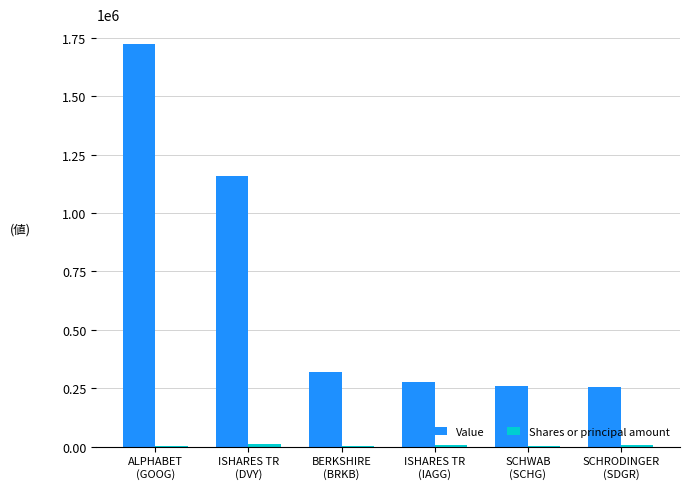

Which series has the largest total across all categories?

Value